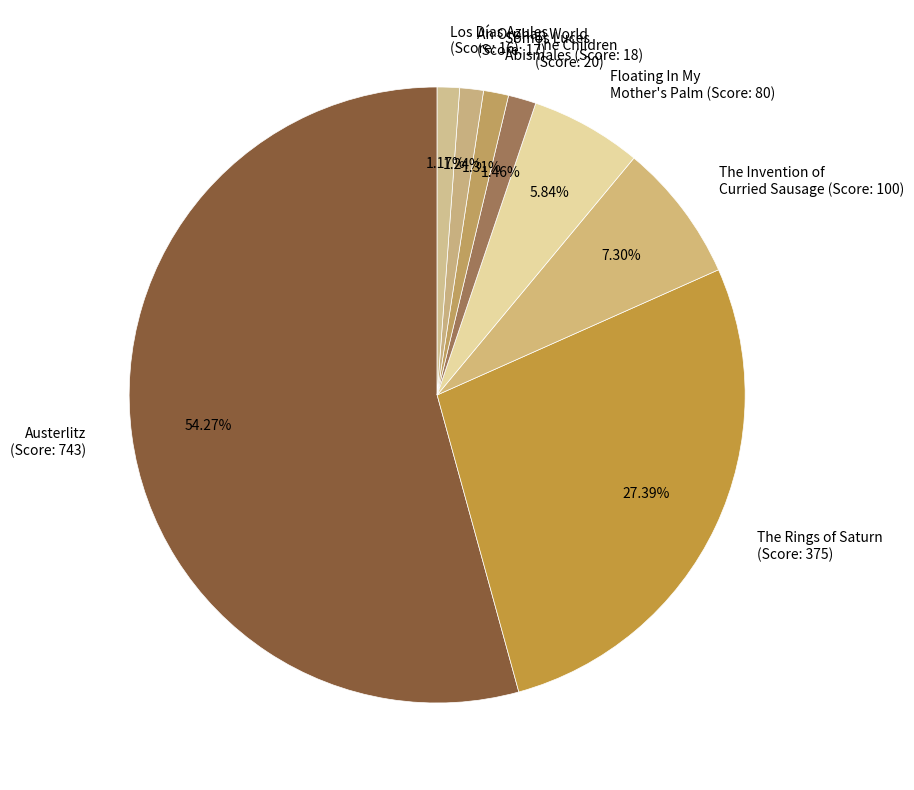

To the nearest percent, what is the average slice percentage?

12%